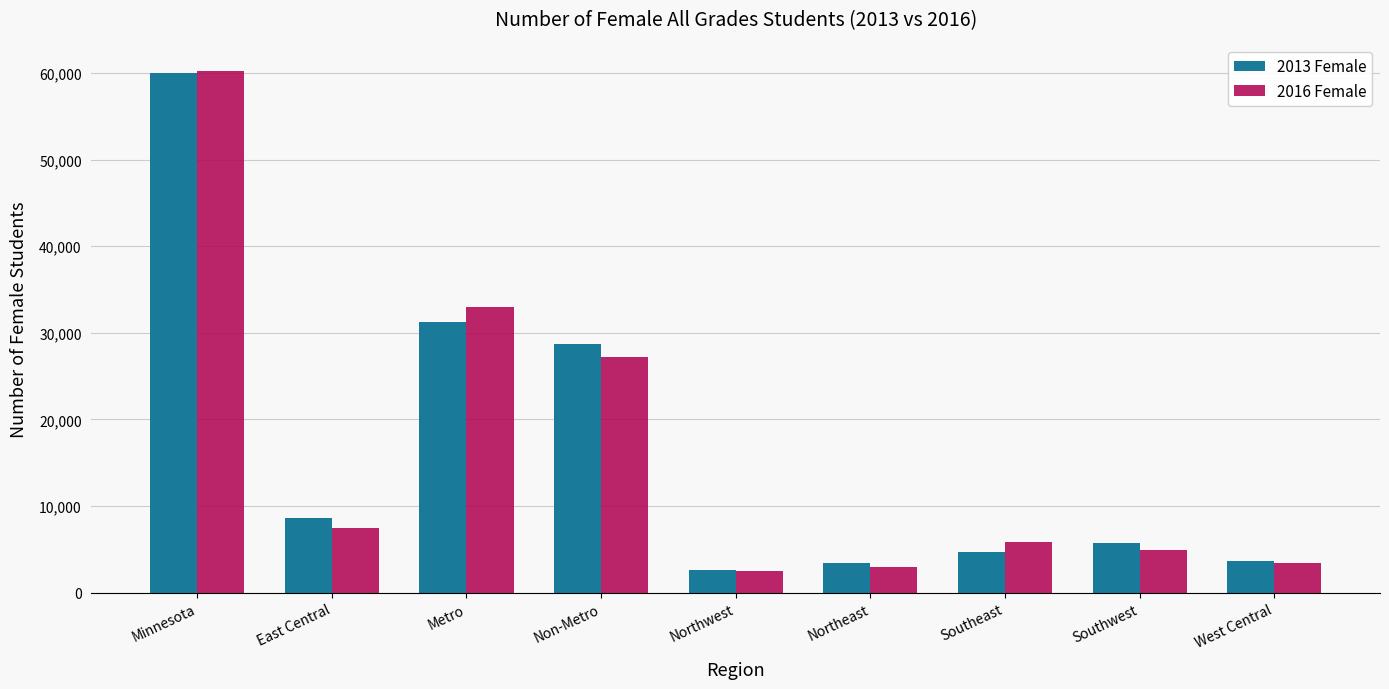

Reading left to right, extract all data points from this chart.

2013 Female: 59946	8621	31254	28692	2571	3395	4668	5758	3679
2016 Female: 60280	7520	33023	27257	2516	3019	5897	4895	3410